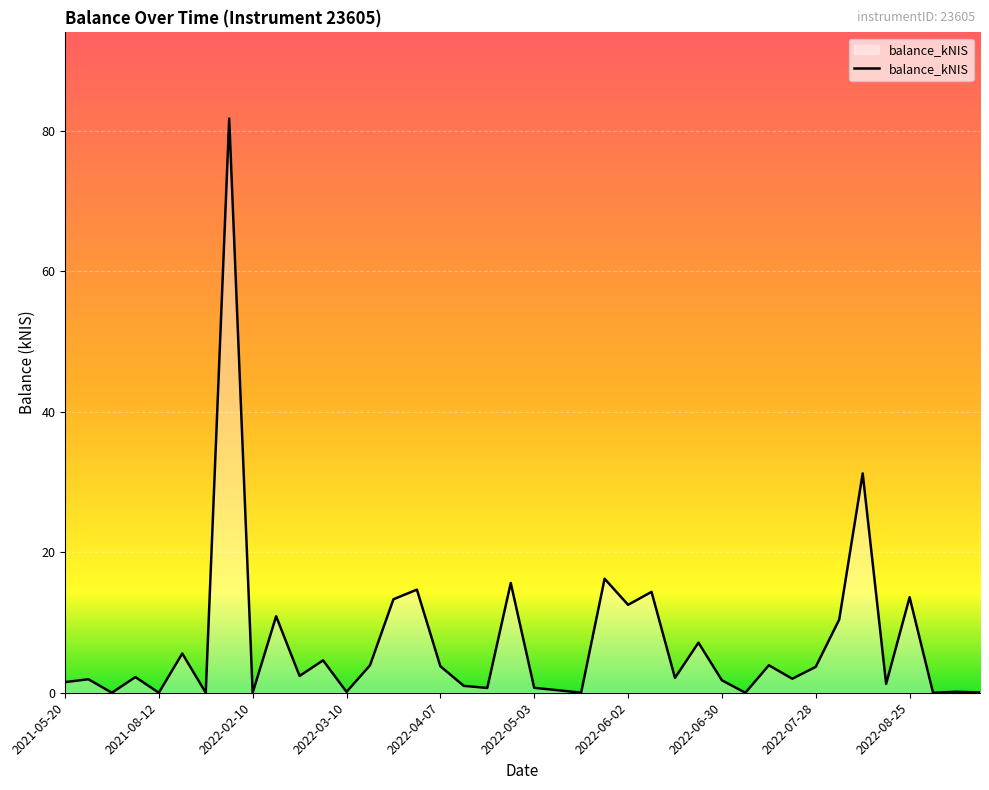

What is the maximum value shown in the chart?

81.8